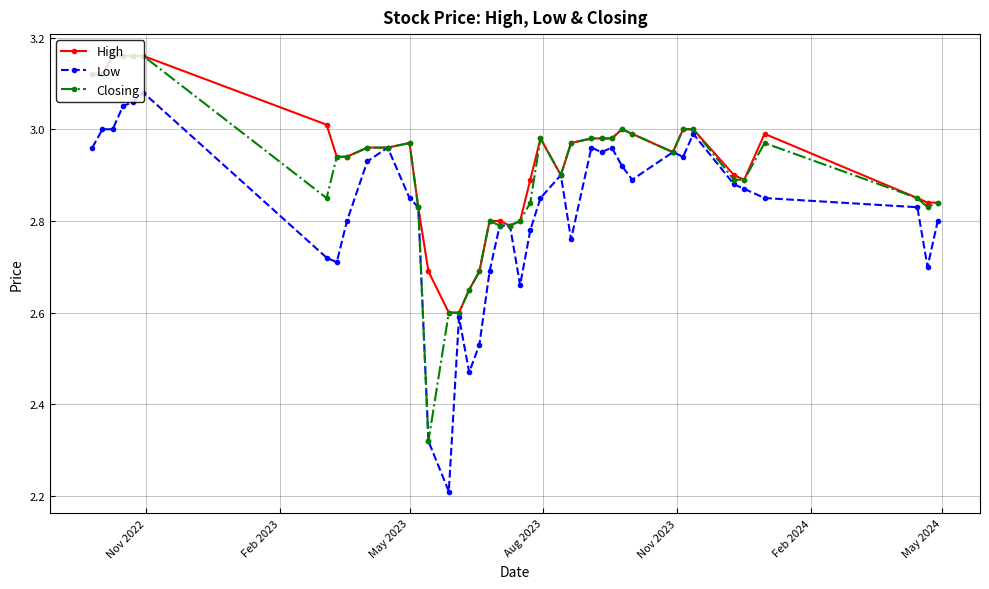

At how many categories does at least one series exceed 2?

40